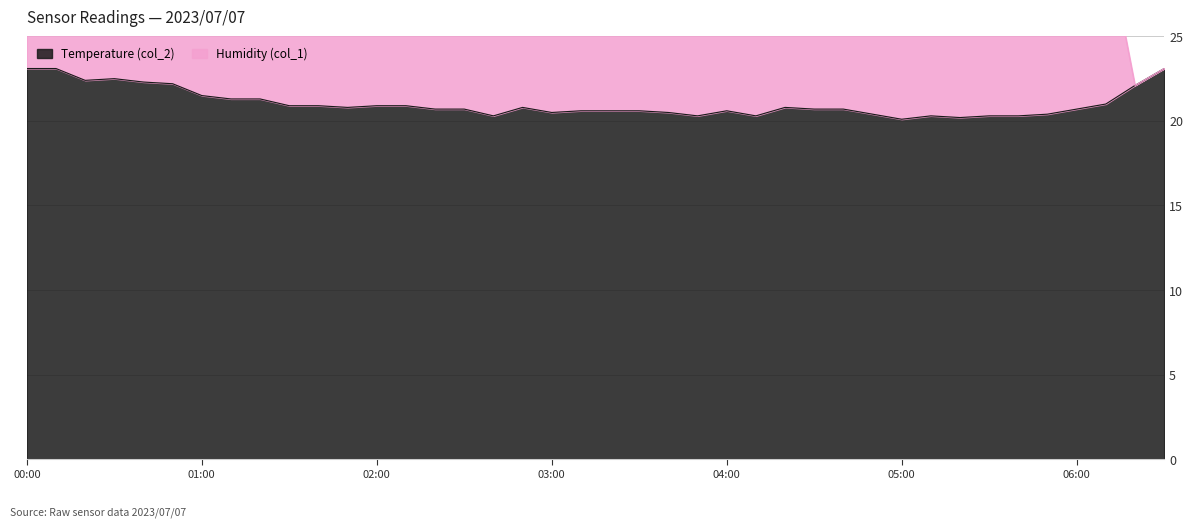

Which label corresponds to the largest value in the chart?

00:00